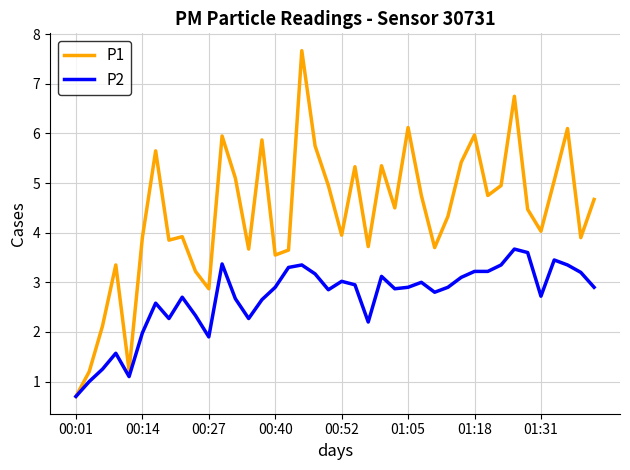

What is the average value of the P1 series?

4.4